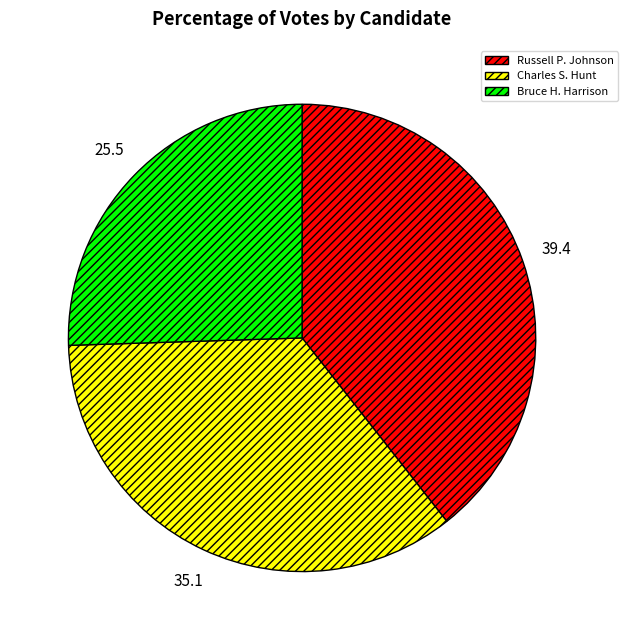

Does Bruce H. Harrison account for over 50% of the chart?

No